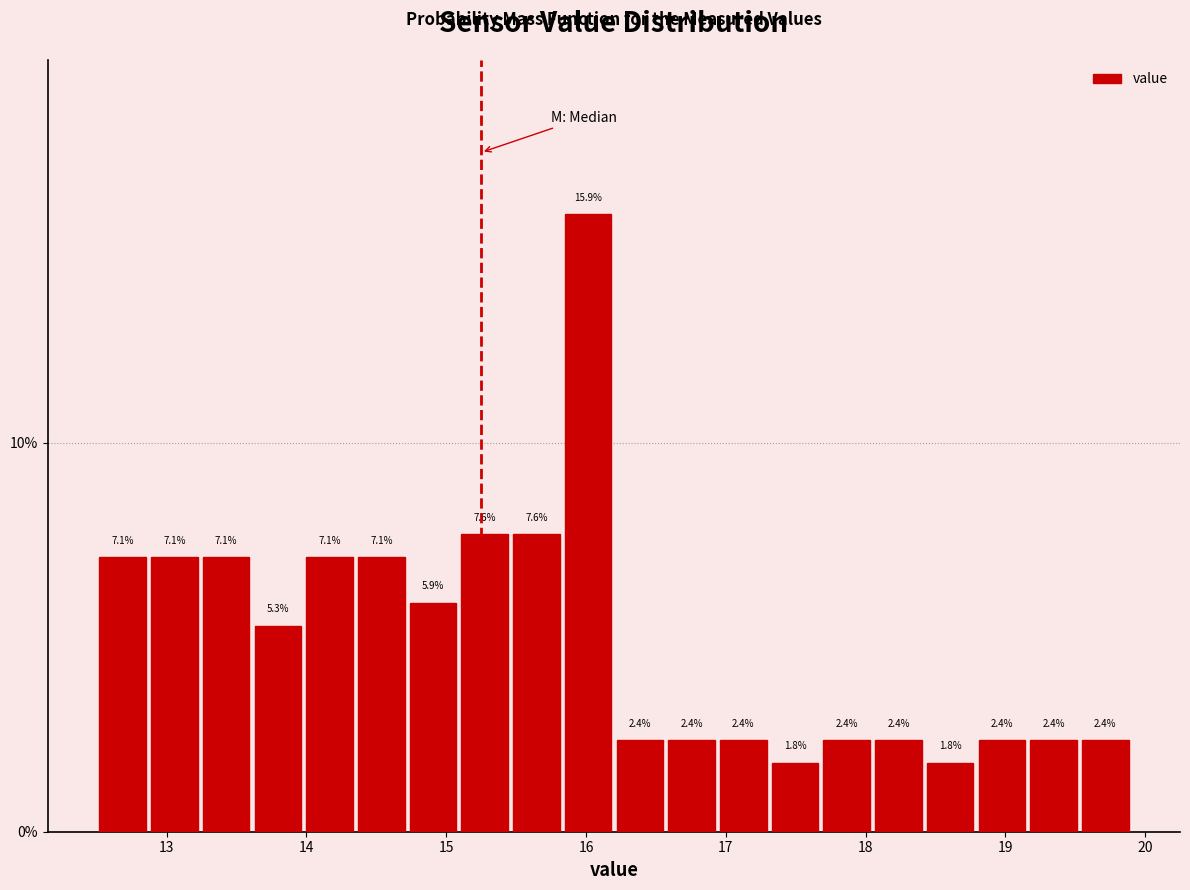

Around what value on the x-axis is the tallest bar? Give the approximate position of its centre, as read against the axis.

16.0